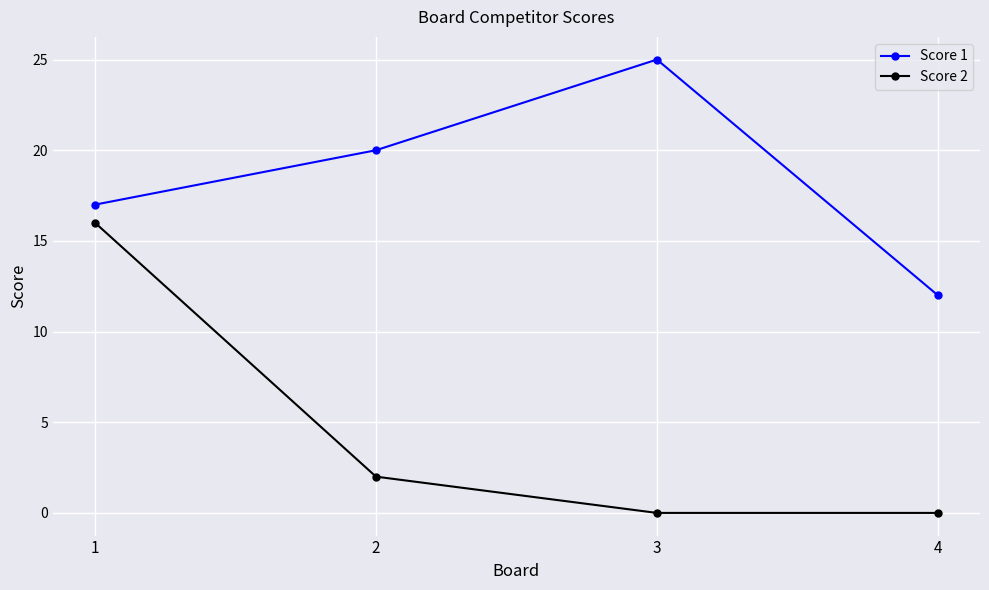

At which label is Score 2 closest to 8?

2